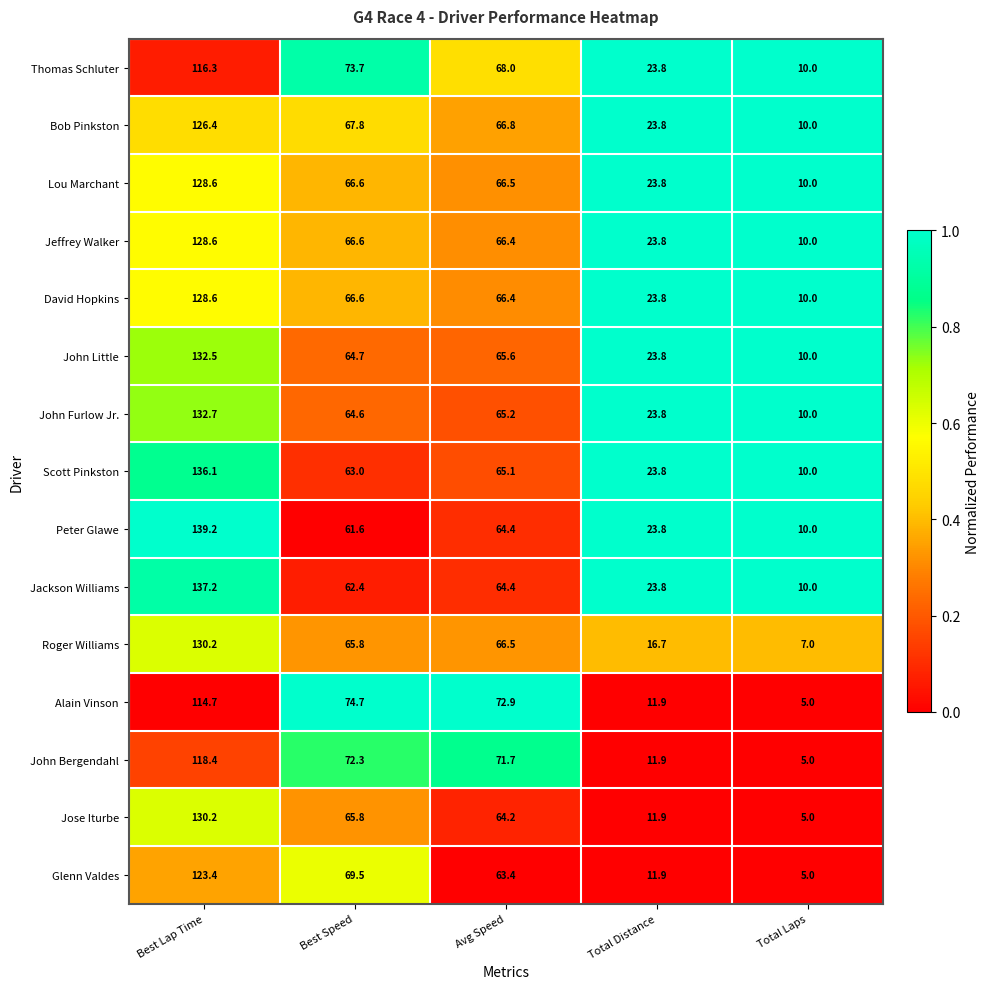

Which label corresponds to the largest value in the chart?

Best Lap Time